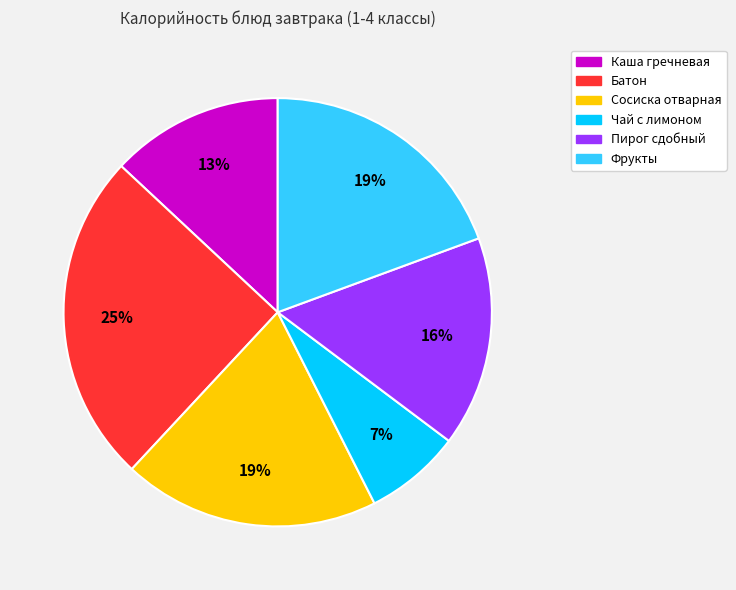

Combined, do Каша гречневая and Чай с лимоном account for over 50%?

No